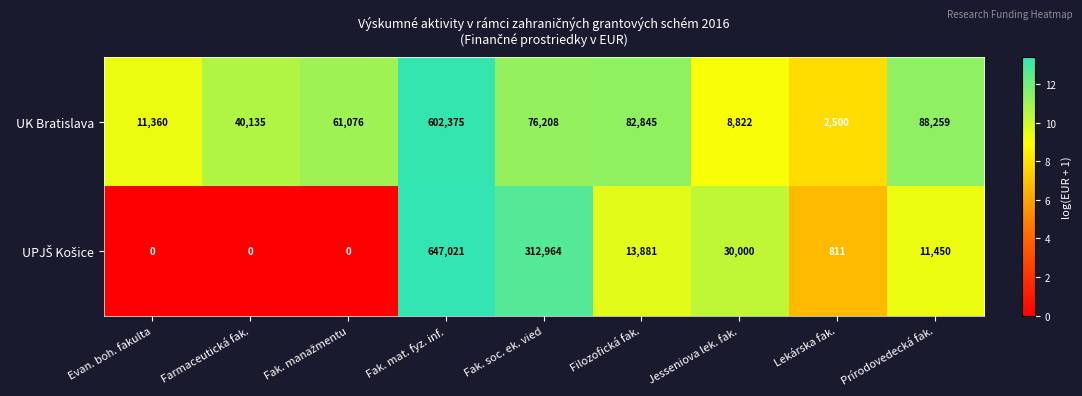

How many data points does each series have?

9